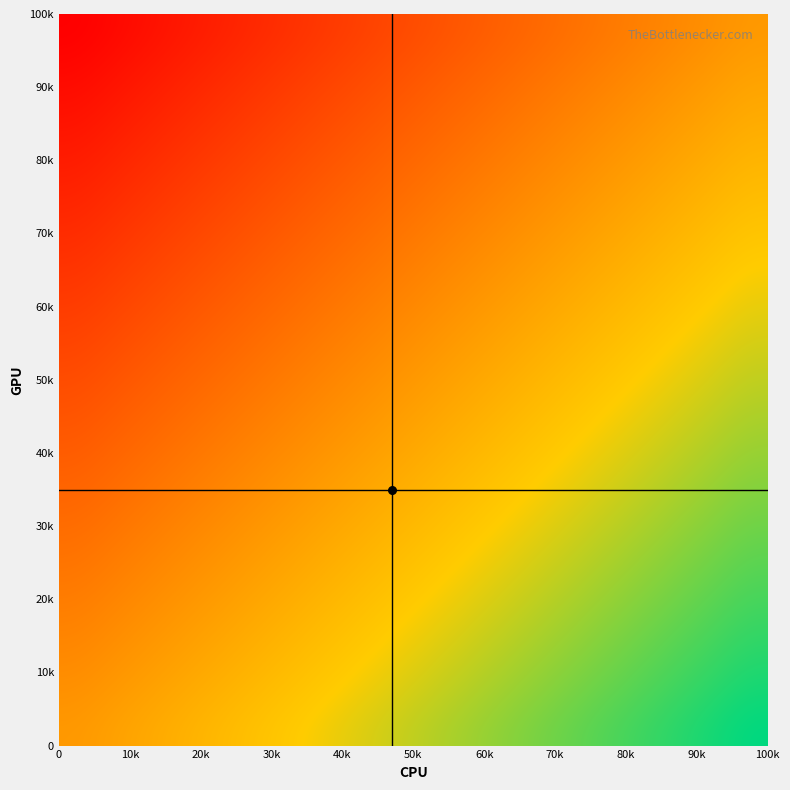

Count the number of data series in this chart.

20